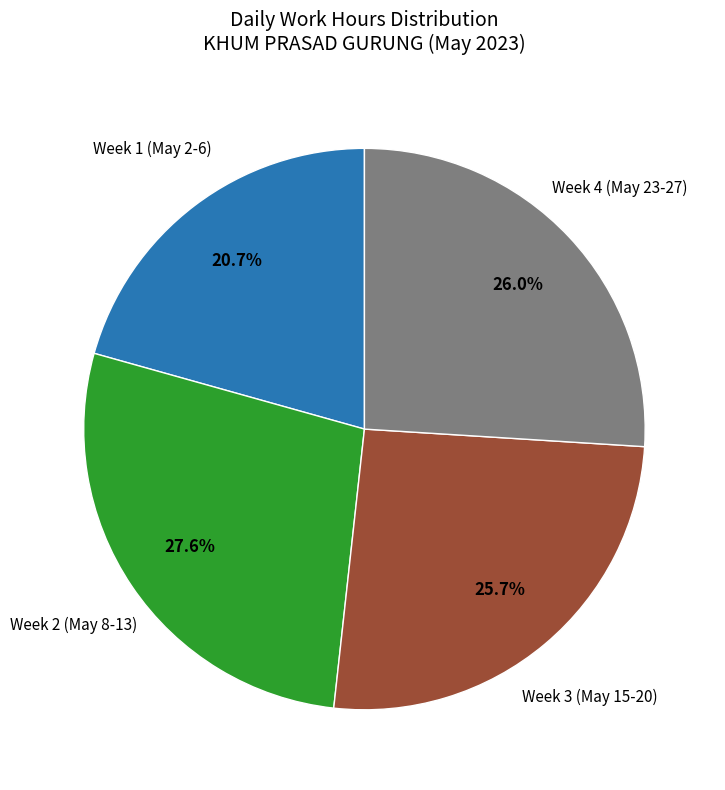

Is there any slice that represents more than half of the pie?

No